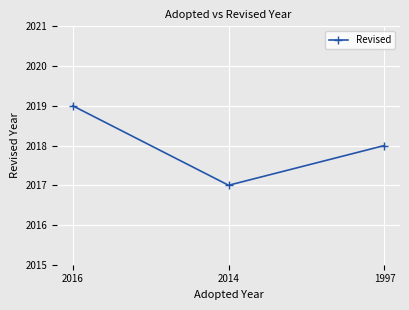

Rank the categories by value from highest to lowest.

2016, 1997, 2014